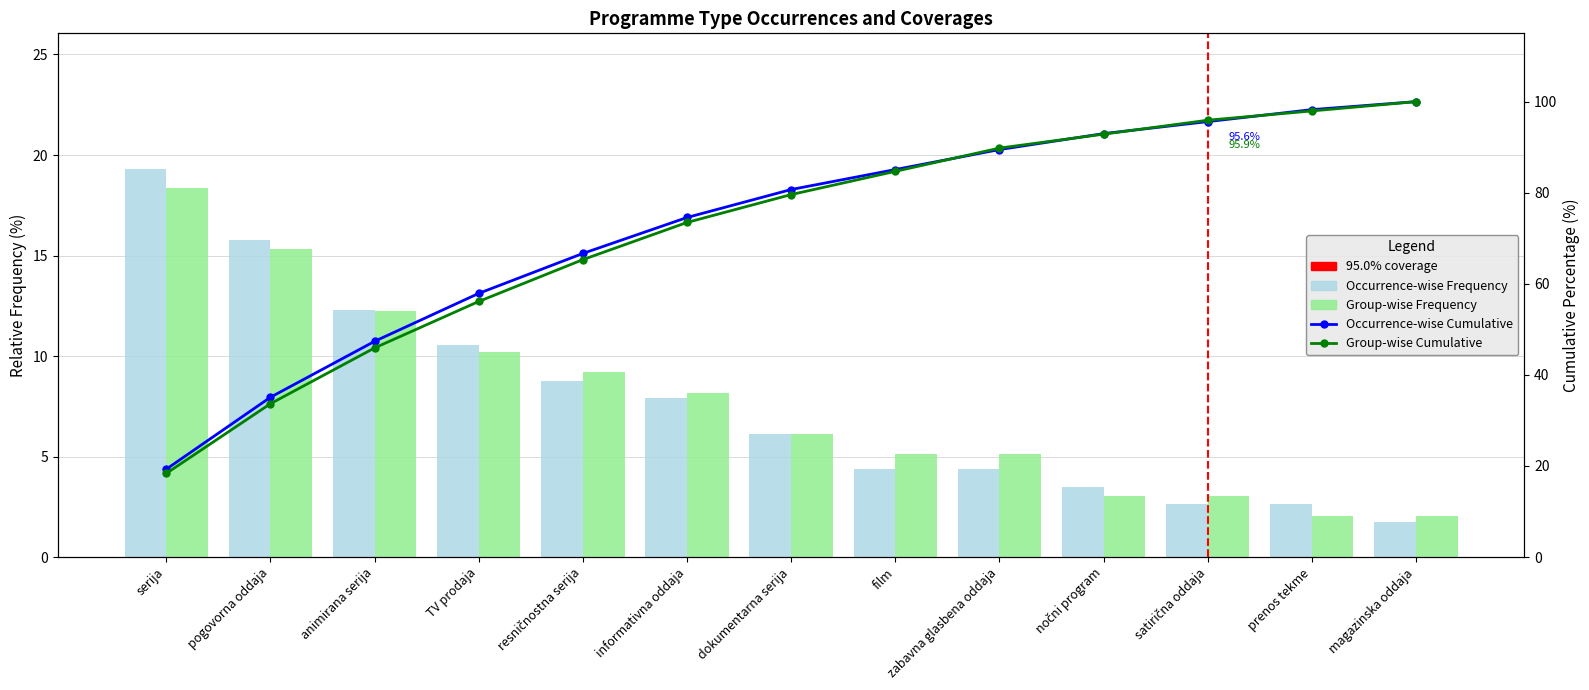

Which series has the widest spread of values?

Occurrence-wise Frequency